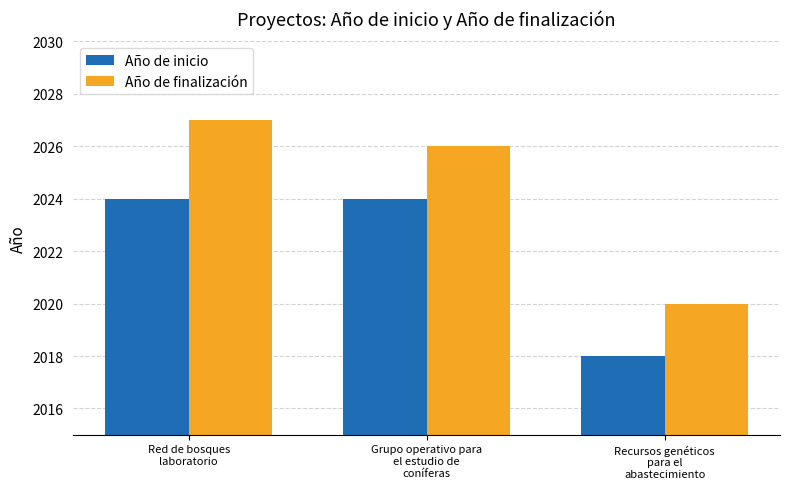

The Año de finalización series shows 817 at Red de bosques
laboratorio. True or false?

False